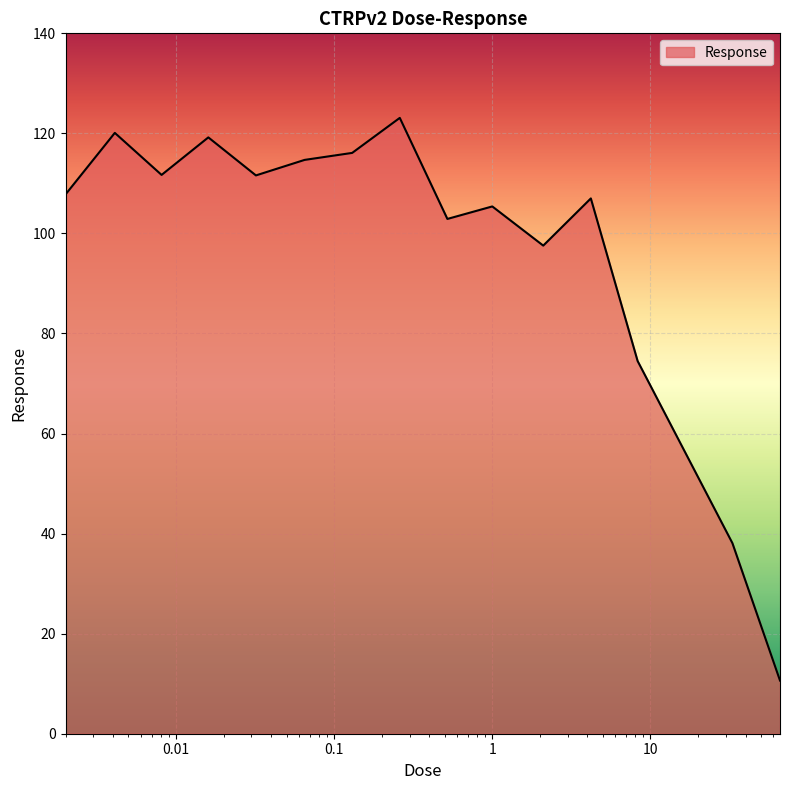

What is the difference between the maximum and second lowest values?

85.0